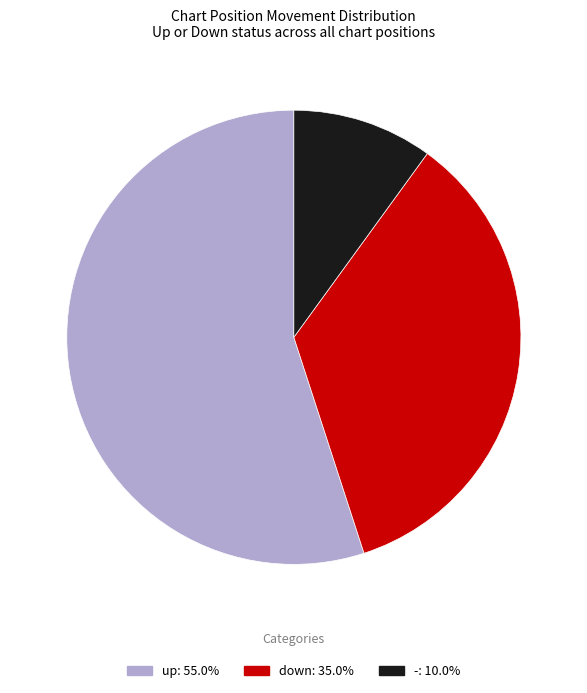

Does down account for over 50% of the chart?

No